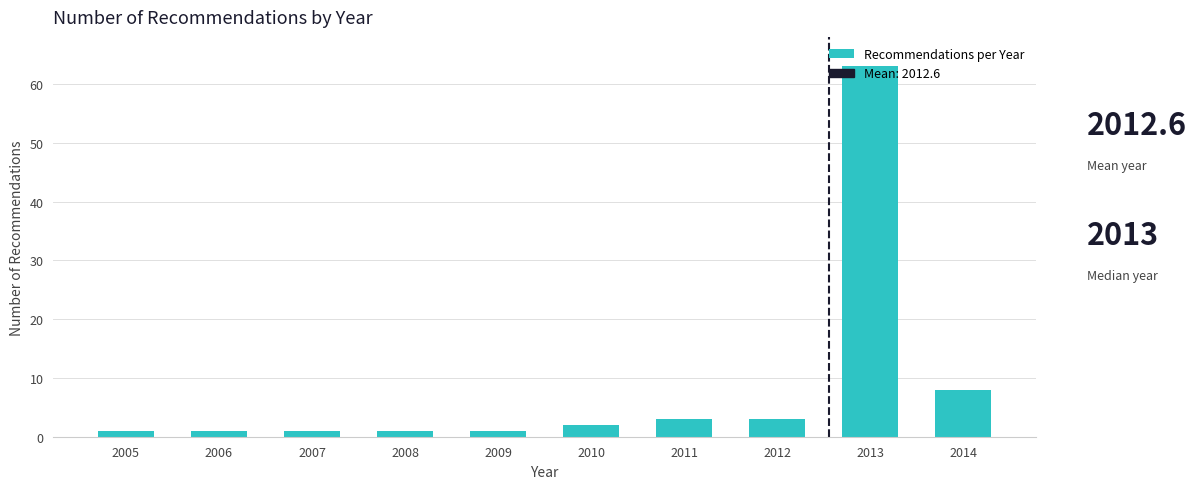

The chart shows a value of 2 at 2010. True or false?

True